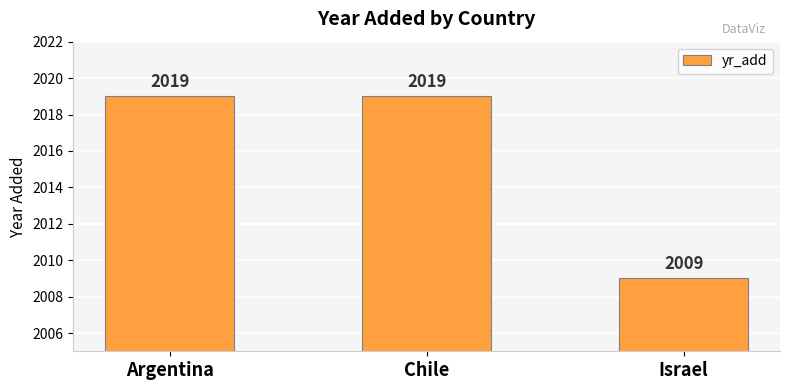

Does the chart contain any negative values?

No